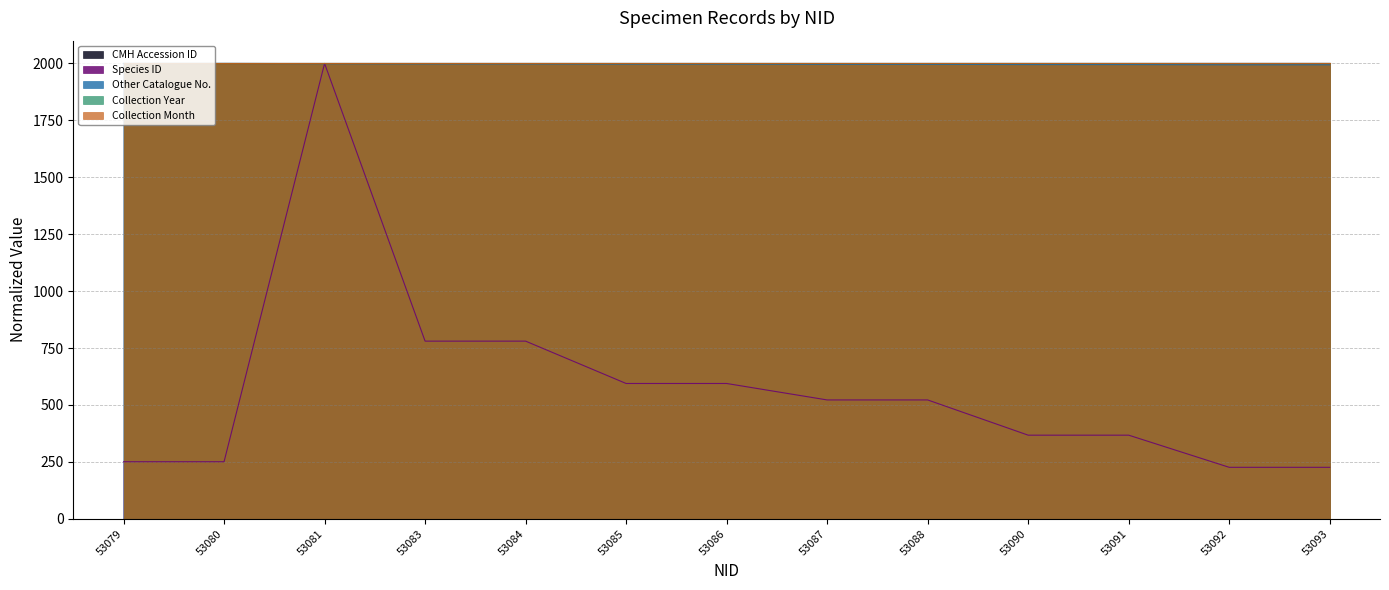

True or false: Species ID has a value of 250.7 at 53079.

True